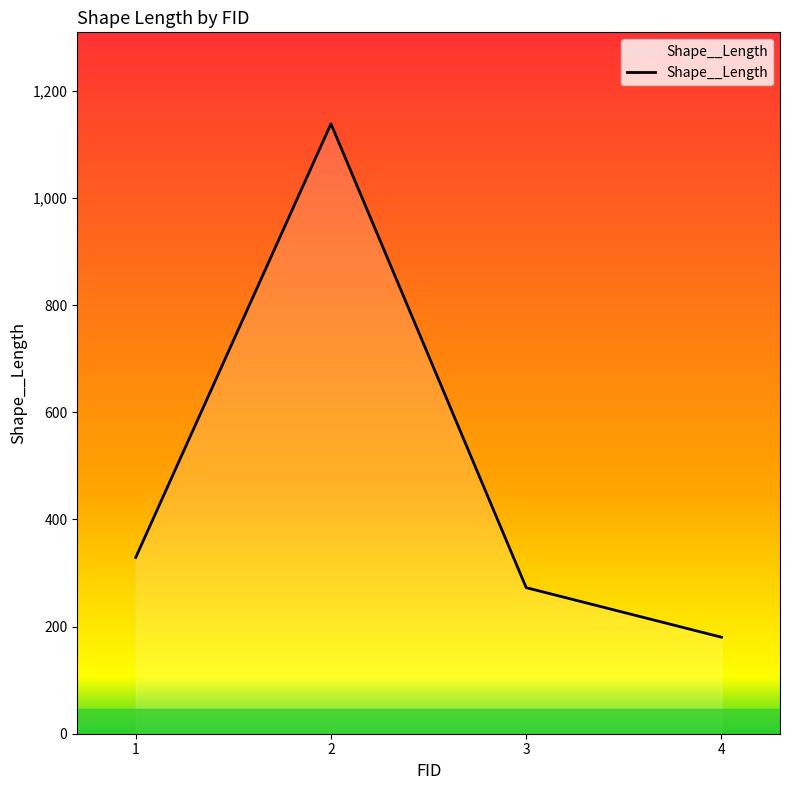

Is it true that the value at 3 is 272.7?

True